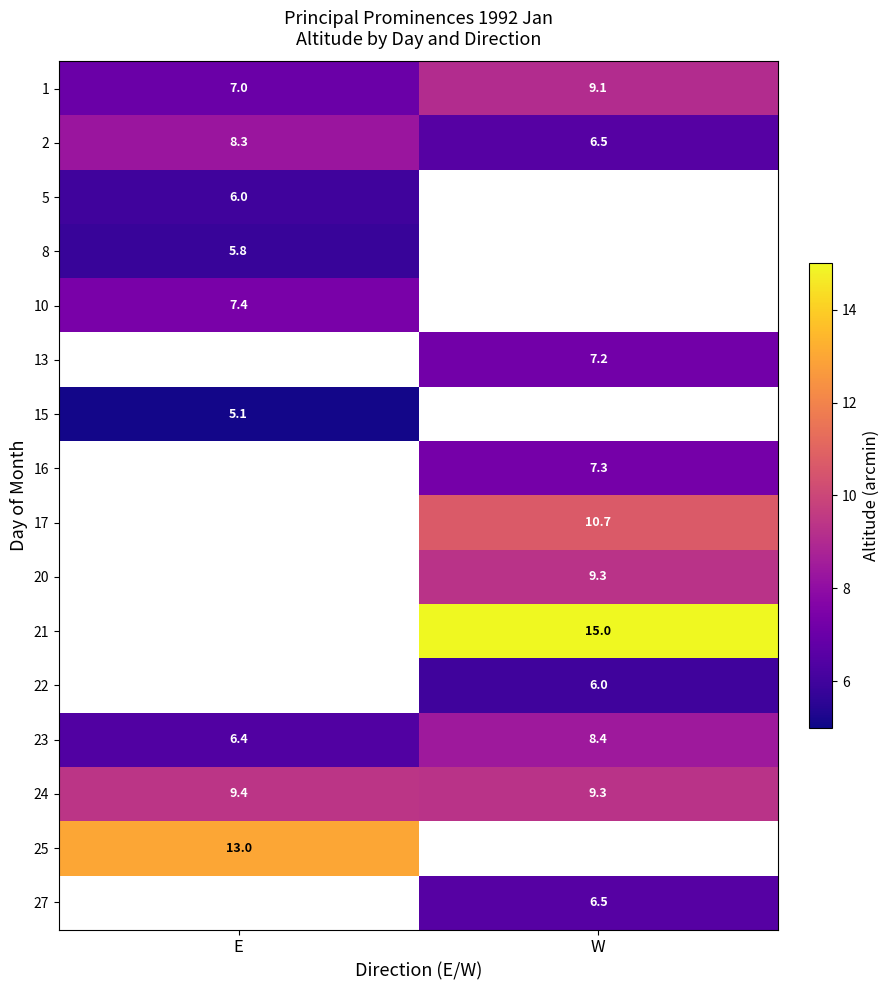

The 21 series shows 15.0 at W. True or false?

True